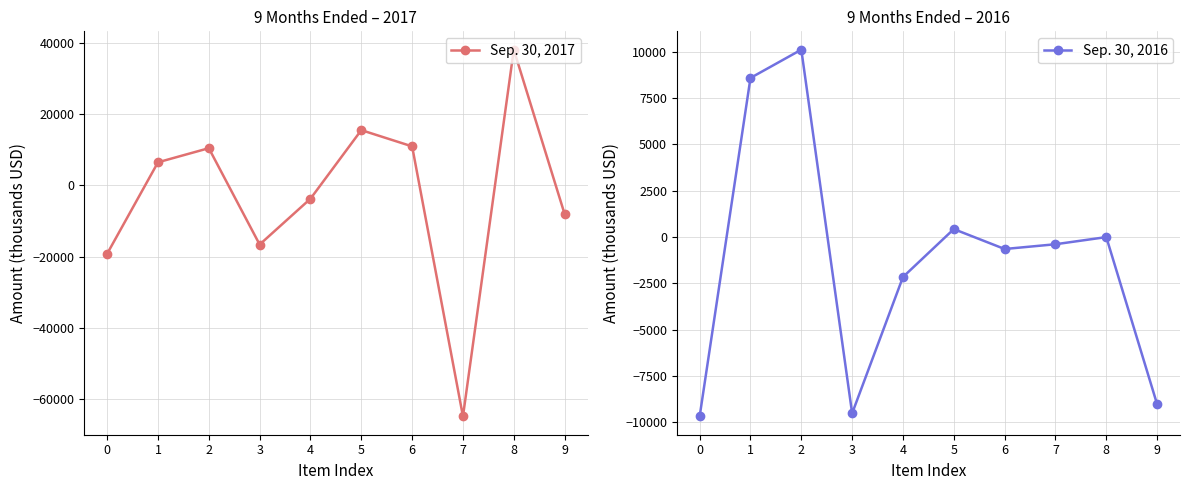

How many distinct data groups are displayed?

2